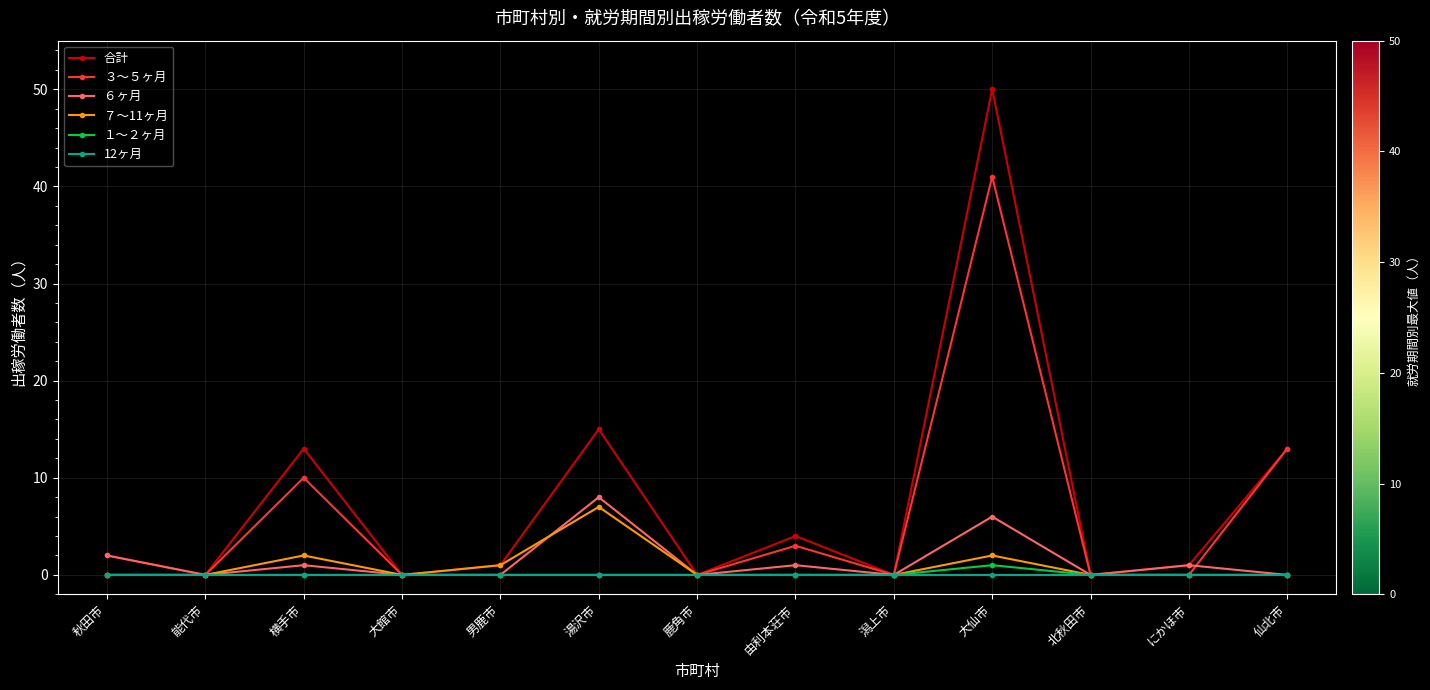

How many lines are shown in the chart?

6